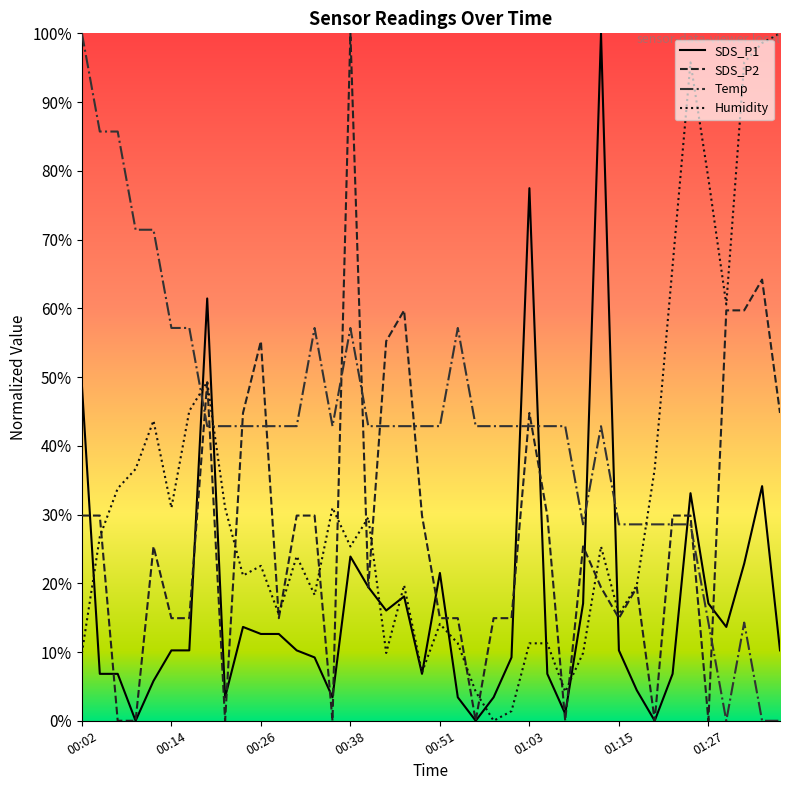

Does the chart have visible grid lines?

No